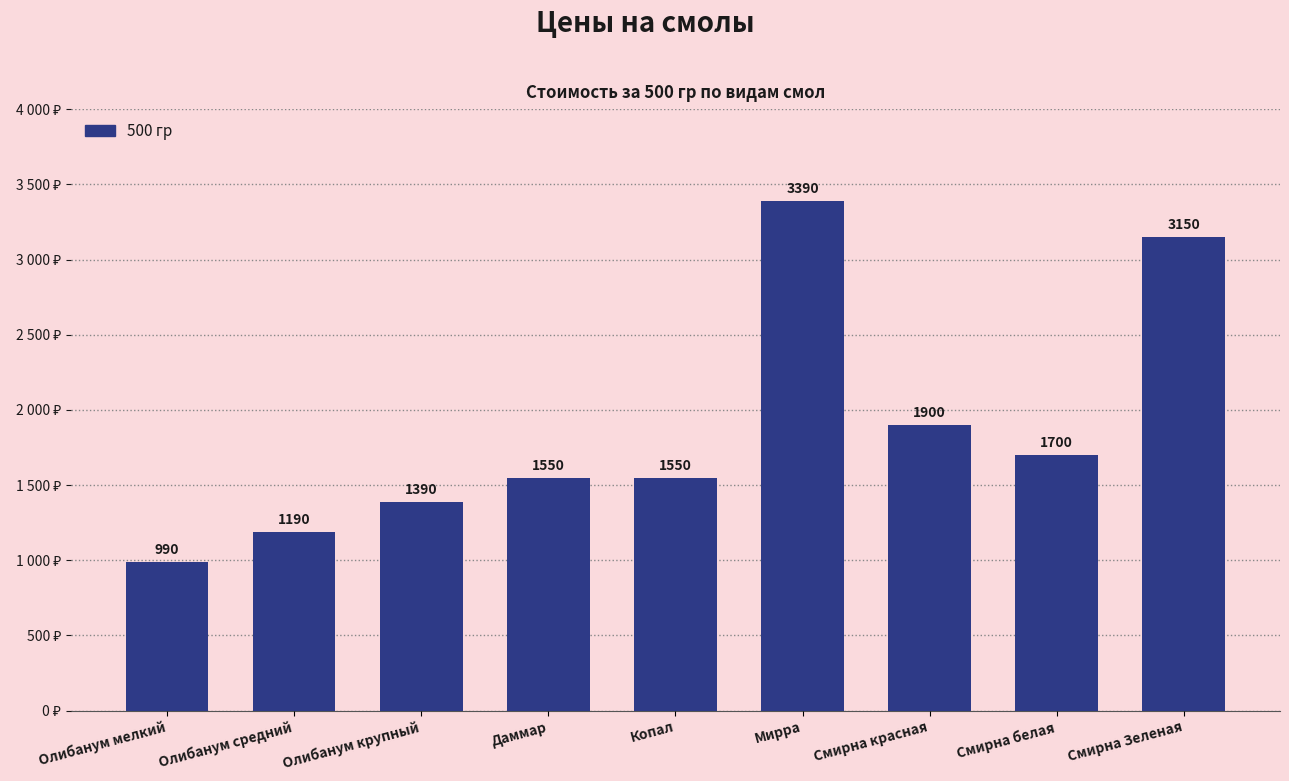

Does the chart contain any negative values?

No